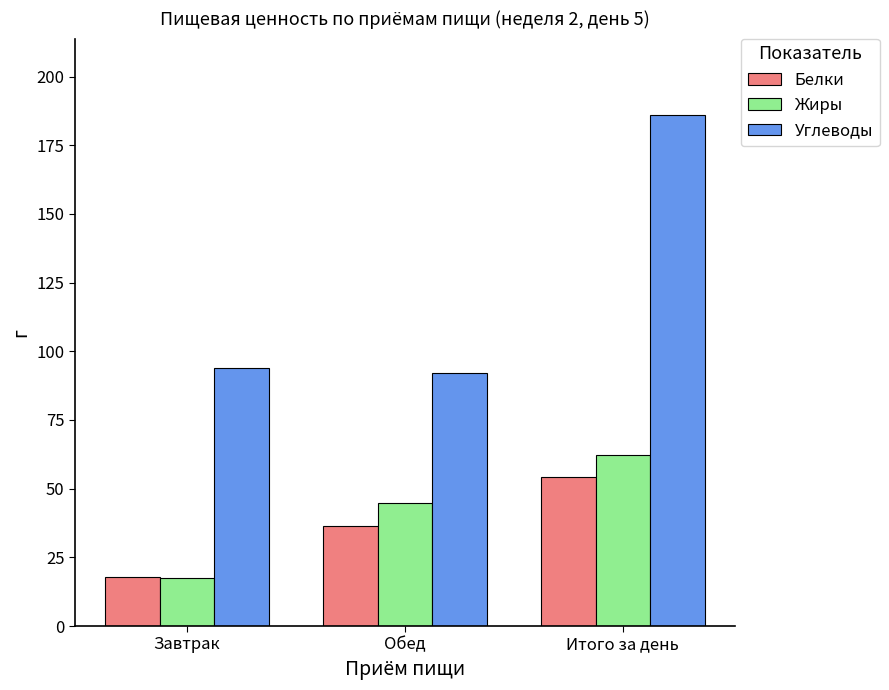

What is the maximum value for Углеводы?

185.9